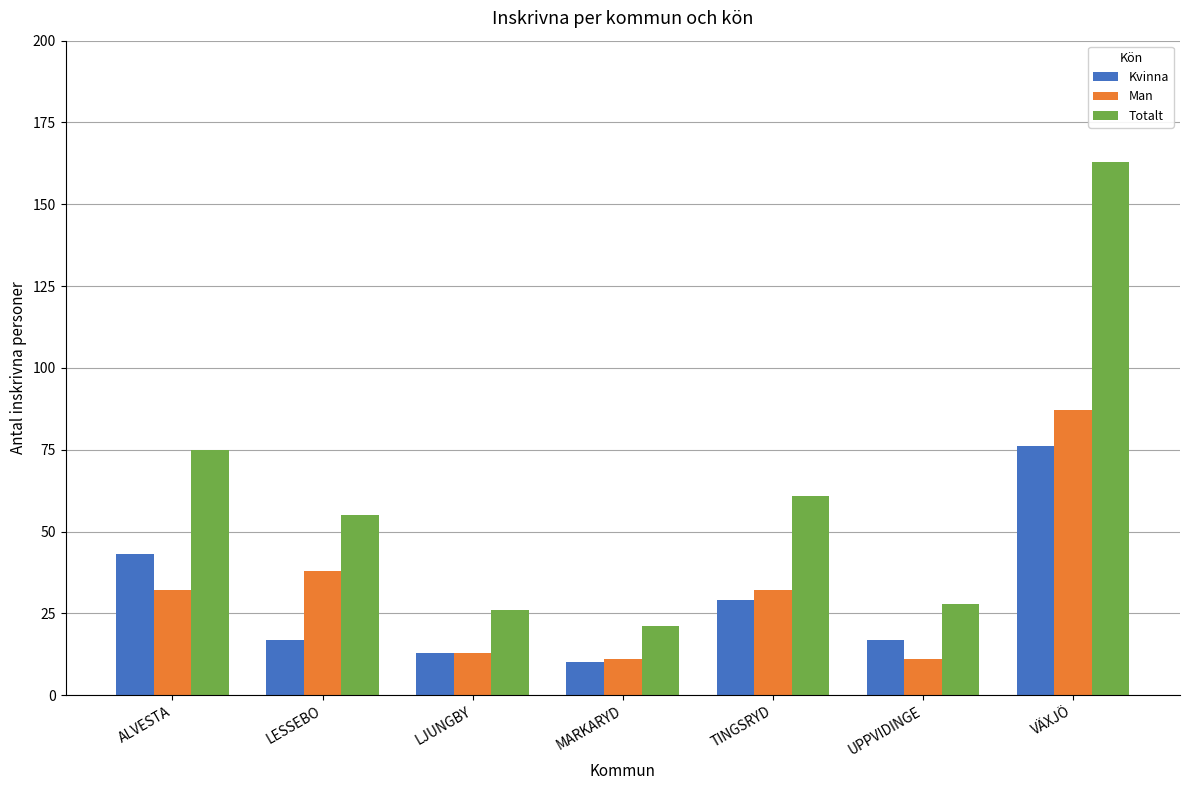

How many bars are there in total?

21